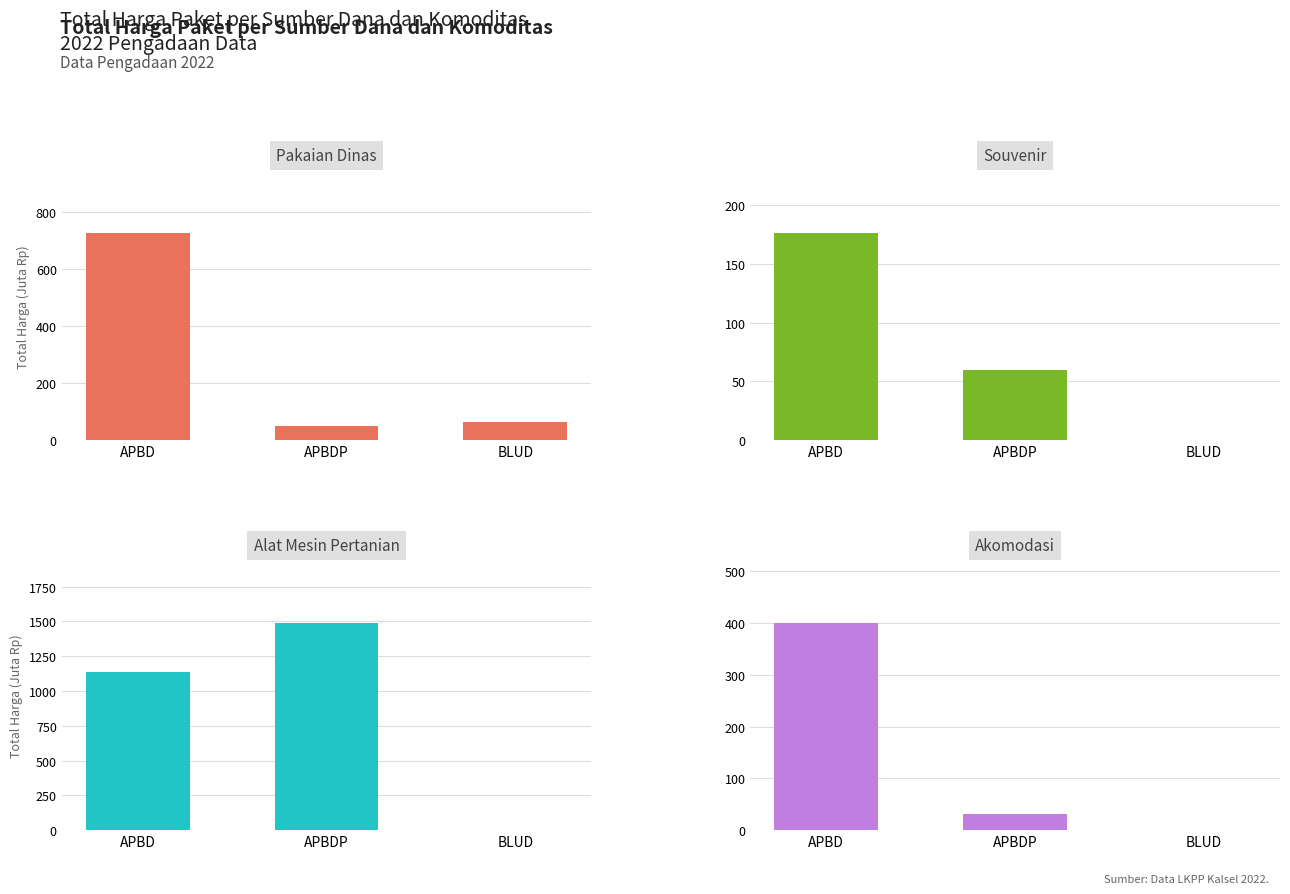

Rank the series by their maximum value, from lowest to highest.

Souvenir, Akomodasi, Pakaian Dinas, Alat Mesin Pertanian